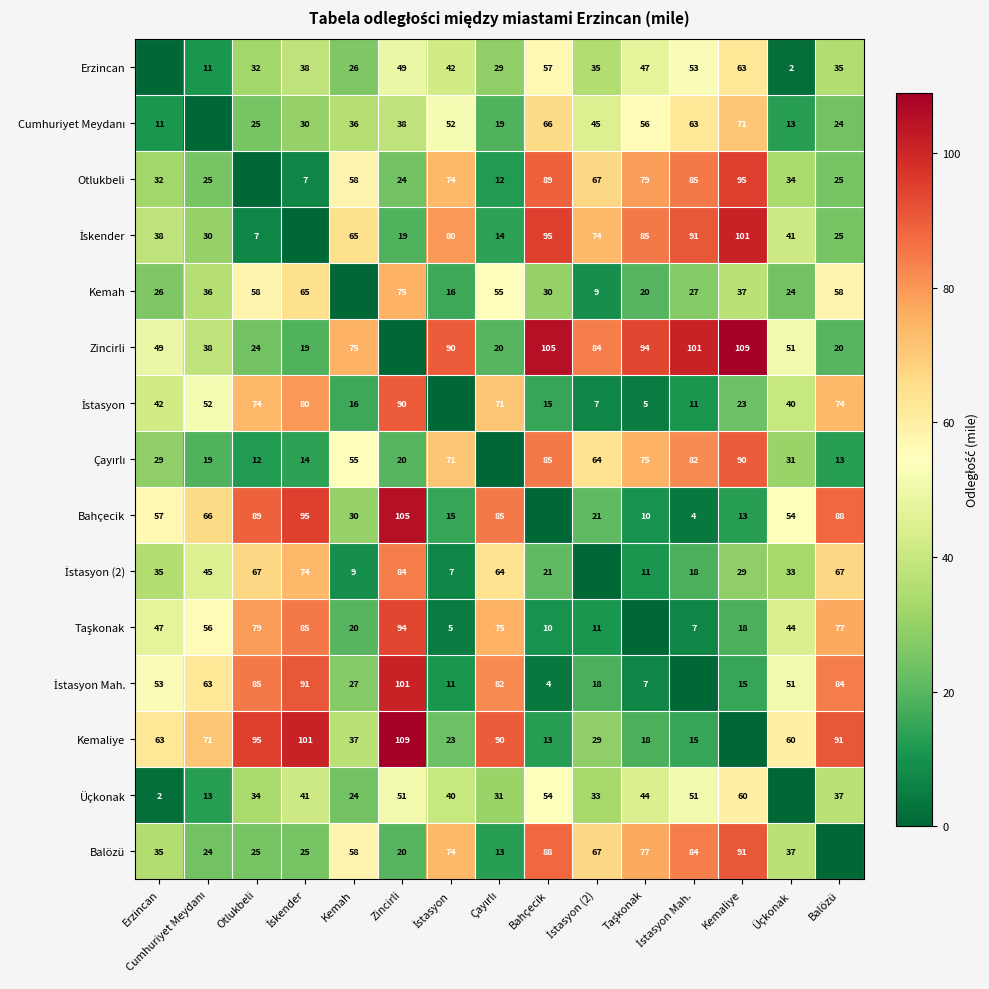

What is the difference between the Otlukbeli values at İstasyon Mah. and Üçkonak?

51